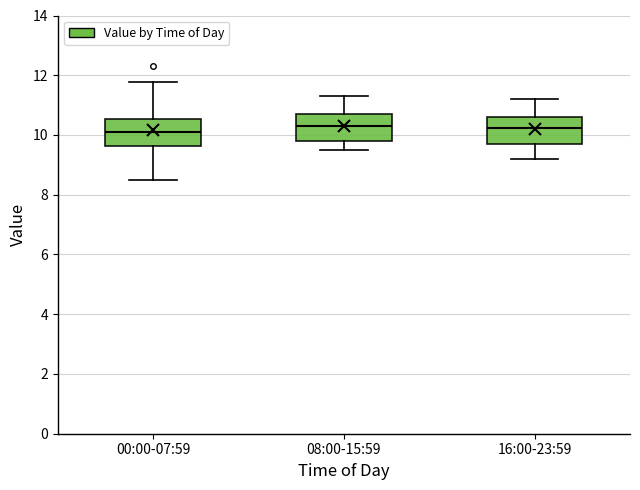

Where is the lower edge of the box for 00:00-07:59 on the y-axis? The values are not printed on the chart, so give them approximately, as read against the axis.

9.6